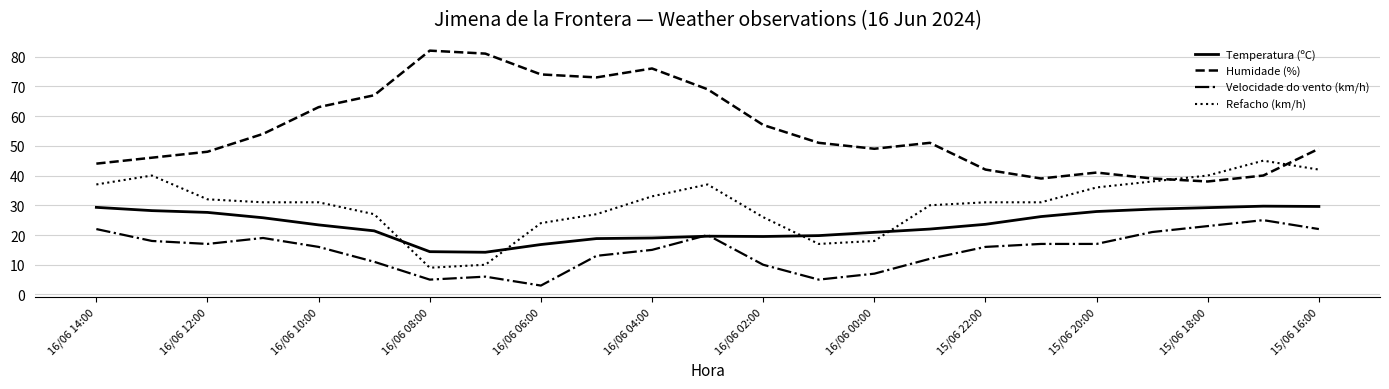

What is the highest value of the Refacho (km/h) series?

45.0